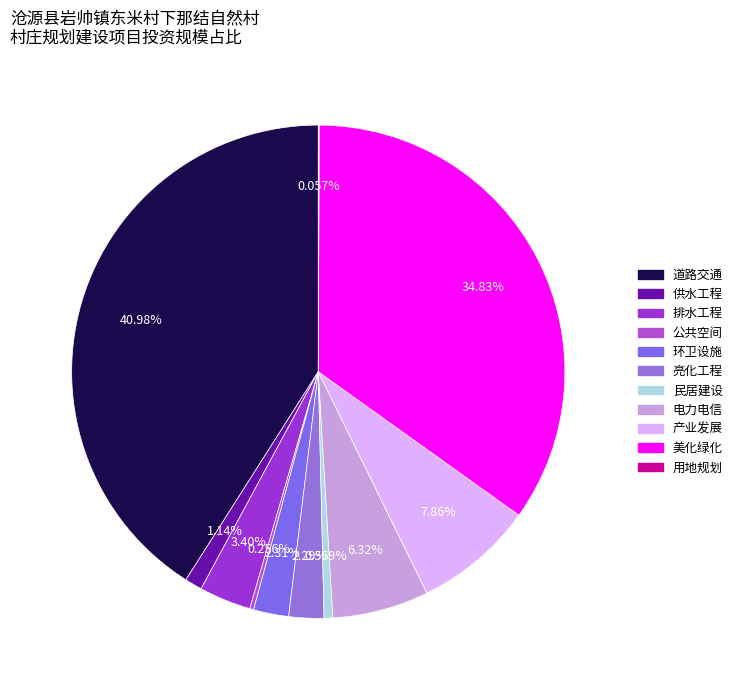

Is it true that 电力电信 is 6% of the pie?

True